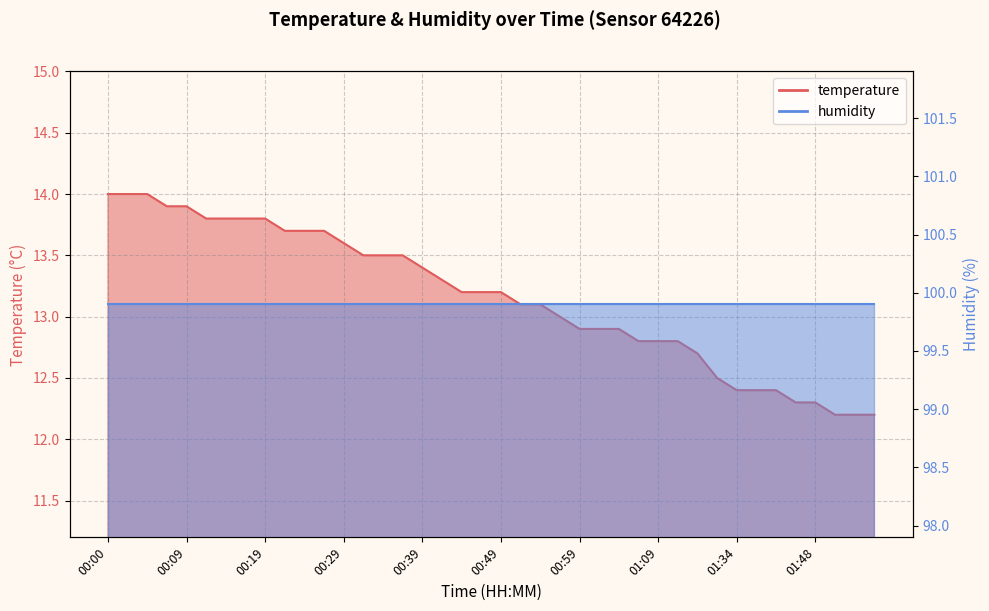

How many data points does each series have?

40